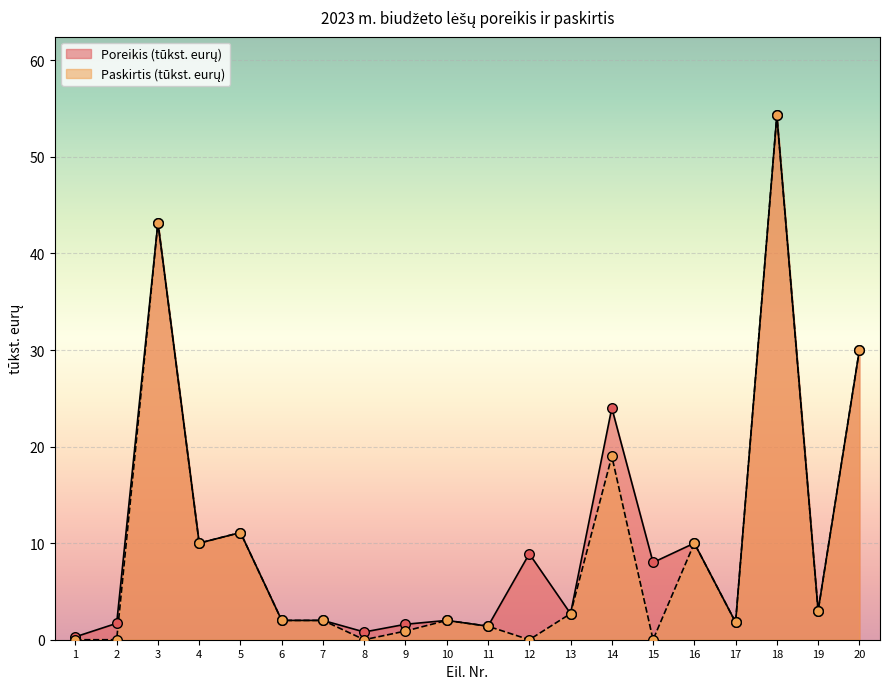

At which category is the sum across all series the highest?

18